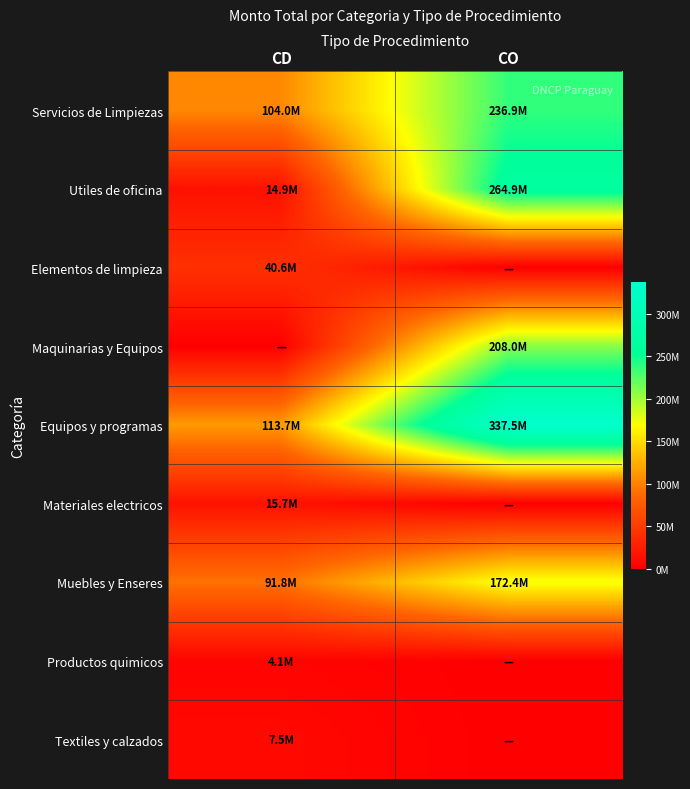

Reading left to right, extract all data points from this chart.

Servicios de Limpiezas: CD=104032082	CO=236862500
Utiles de oficina: CD=14917500	CO=264890500
Elementos de limpieza: CD=40590640	CO=0
Maquinarias y Equipos: CD=0	CO=208000000
Equipos y programas: CD=113684640	CO=337518860
Materiales electricos: CD=15654000	CO=0
Muebles y Enseres: CD=91844540	CO=172437200
Productos quimicos: CD=4095000	CO=0
Textiles y calzados: CD=7496000	CO=0